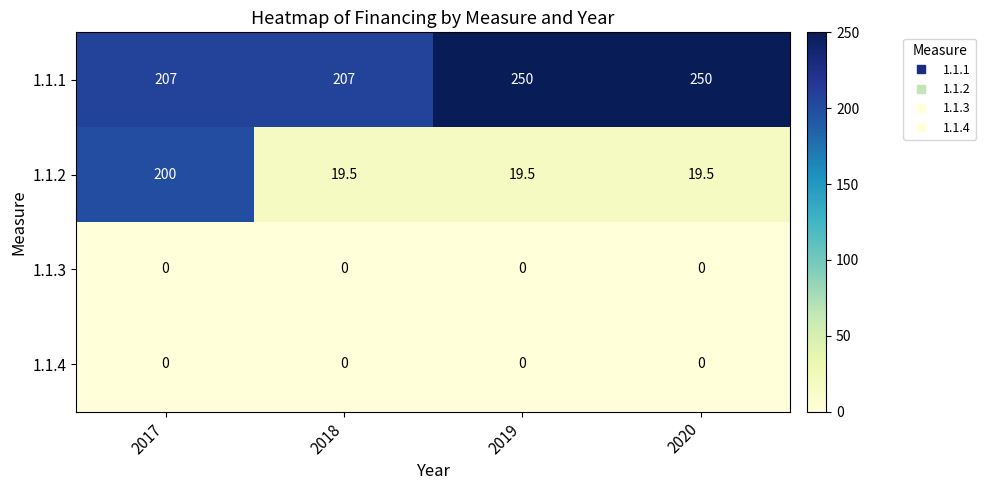

At which category is the sum across all series the highest?

2017